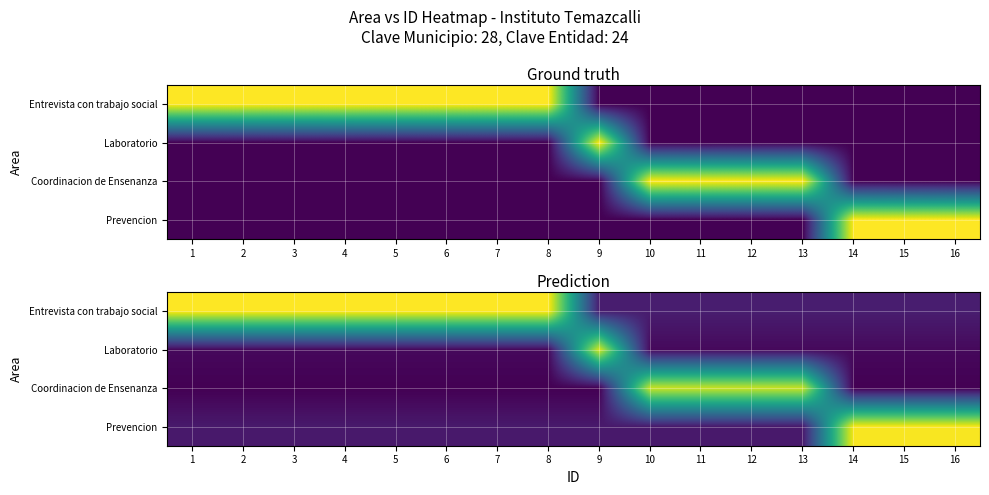

Rank the series at 3 from lowest to highest value.

Coordinacion de Ensenanza, Laboratorio, Prevencion, Entrevista con trabajo social